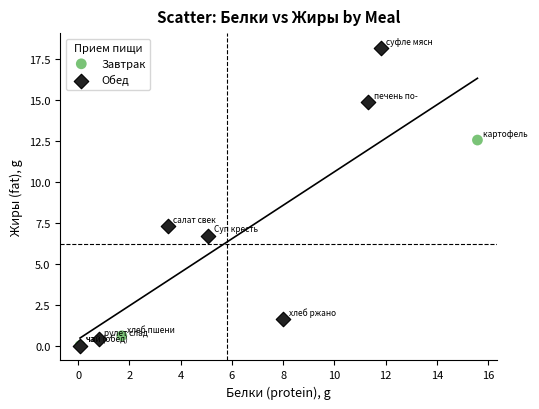

Which series reaches the maximum Y coordinate?

Обед